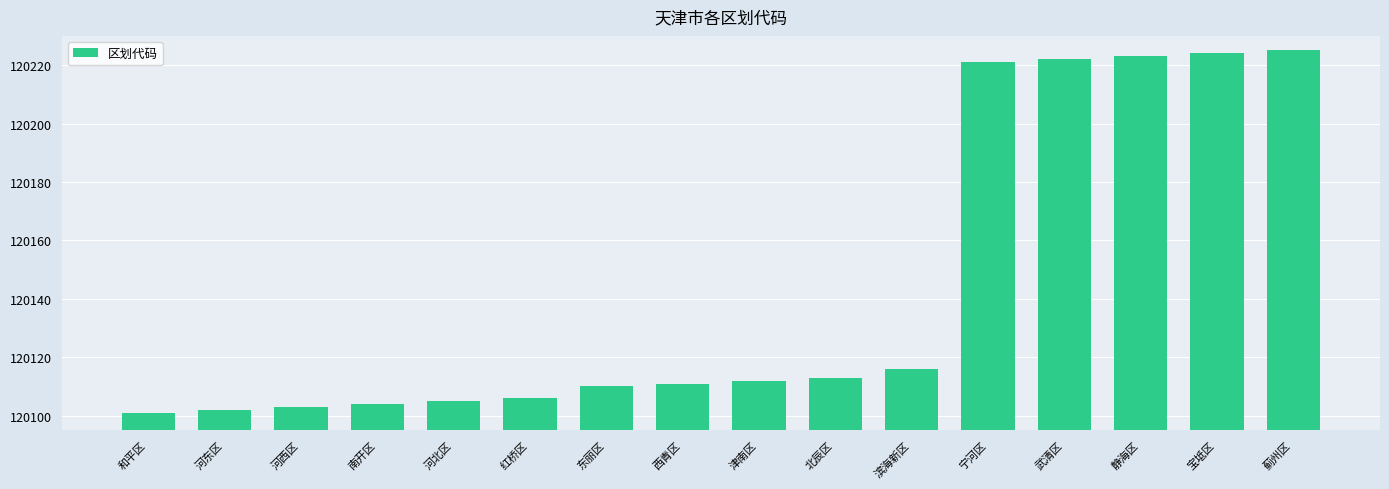

Reading left to right, extract all data points from this chart.

120101	120102	120103	120104	120105	120106	120110	120111	120112	120113	120116	120221	120222	120223	120224	120225